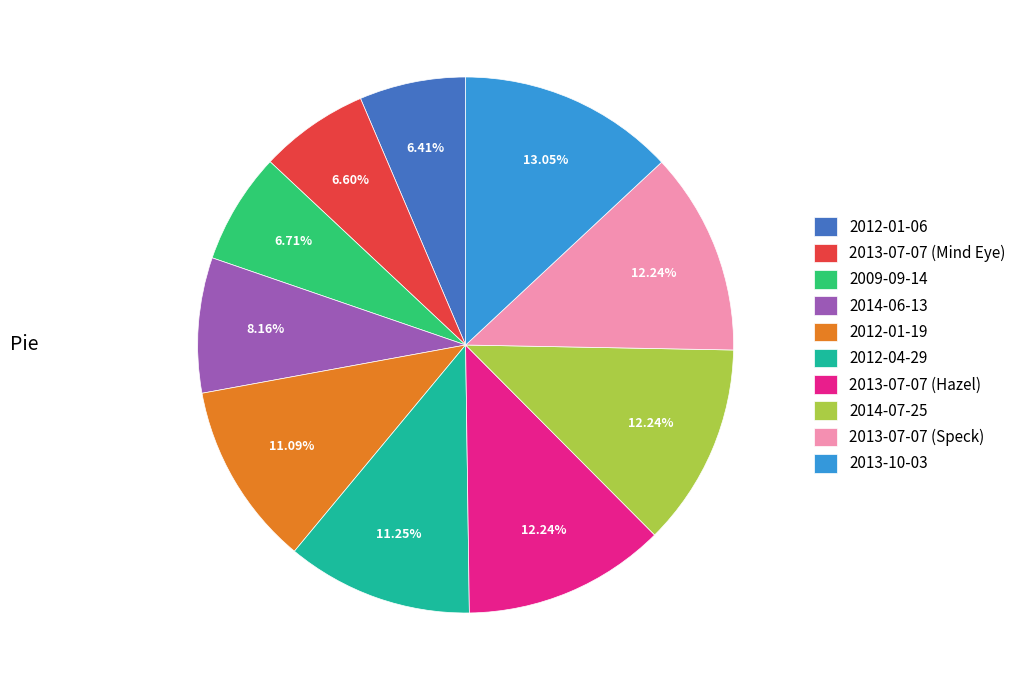

What percentage is the 2013-07-07 (Speck) slice, to the nearest percent?

12%